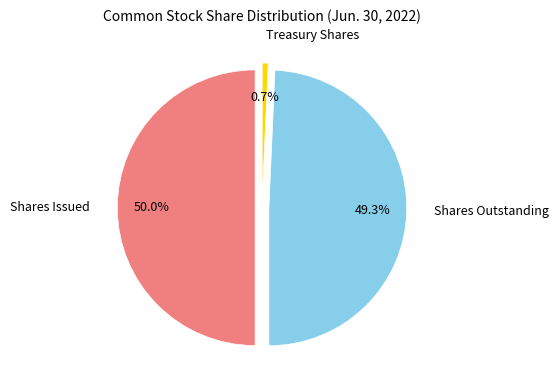

Which category has the smallest portion of the pie?

Treasury stock, shares